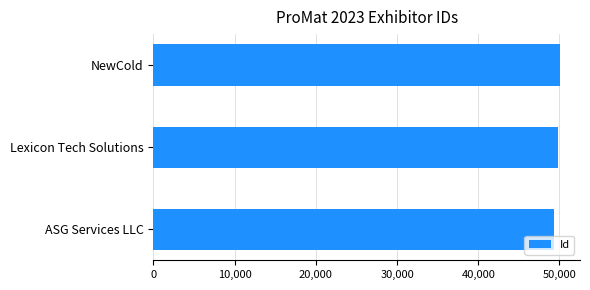

What is the ratio of the value at Lexicon Tech Solutions to the value at ASG Services LLC?

1.0